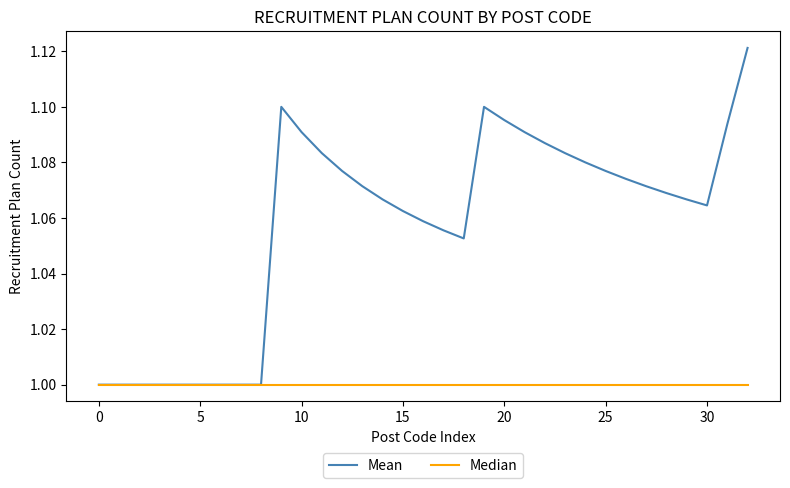

List the series in order of their overall mean, highest first.

Mean, Median